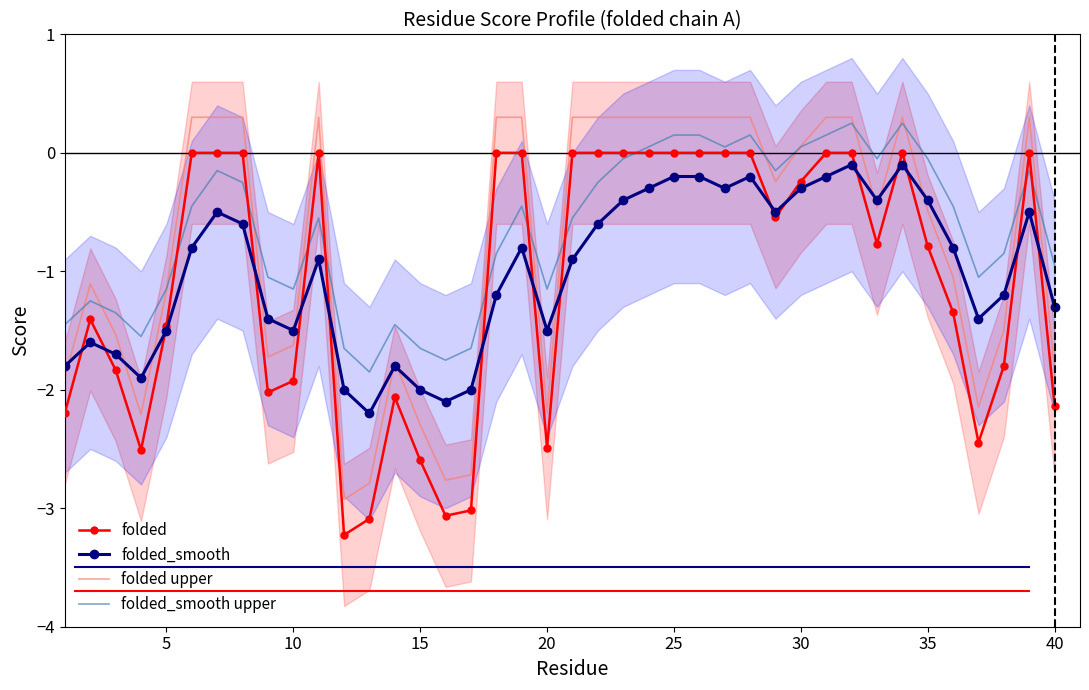

Is it true that folded_smooth upper equals 0.1 at 25?

True